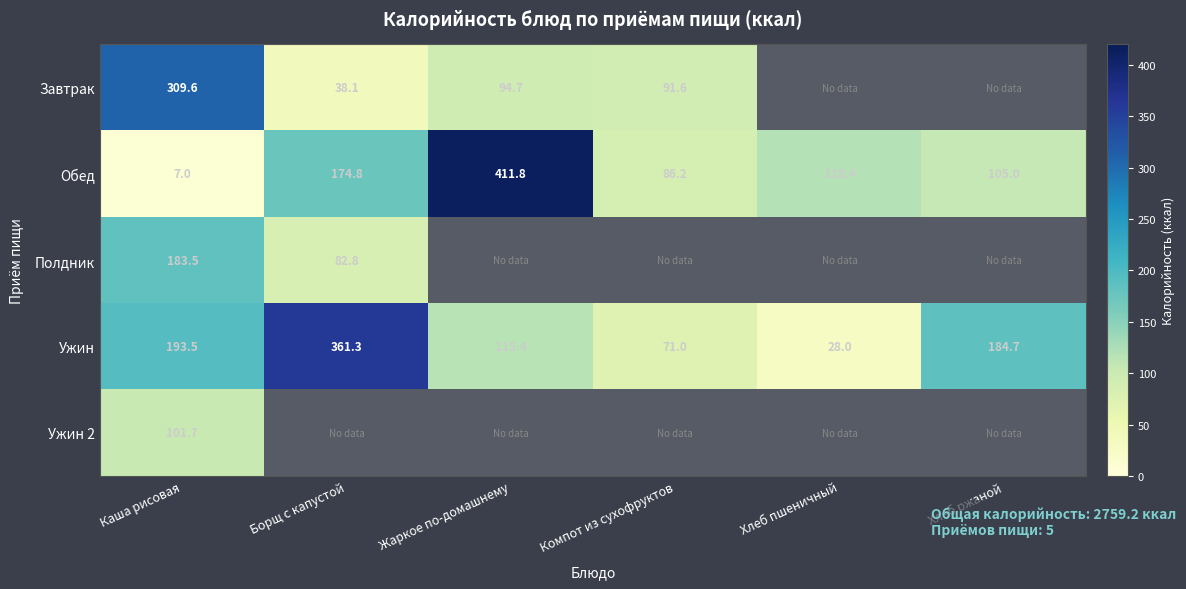

Between Жаркое по-домашнему and Каша рисовая, which is larger?

Каша рисовая